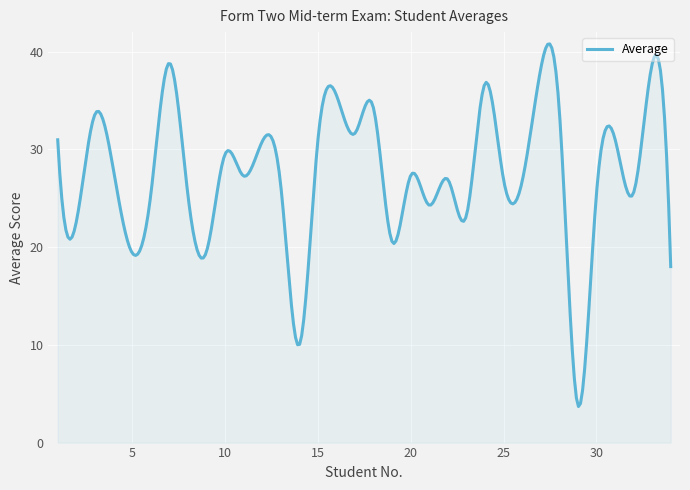

What is the difference between the second highest and second lowest values?

36.7